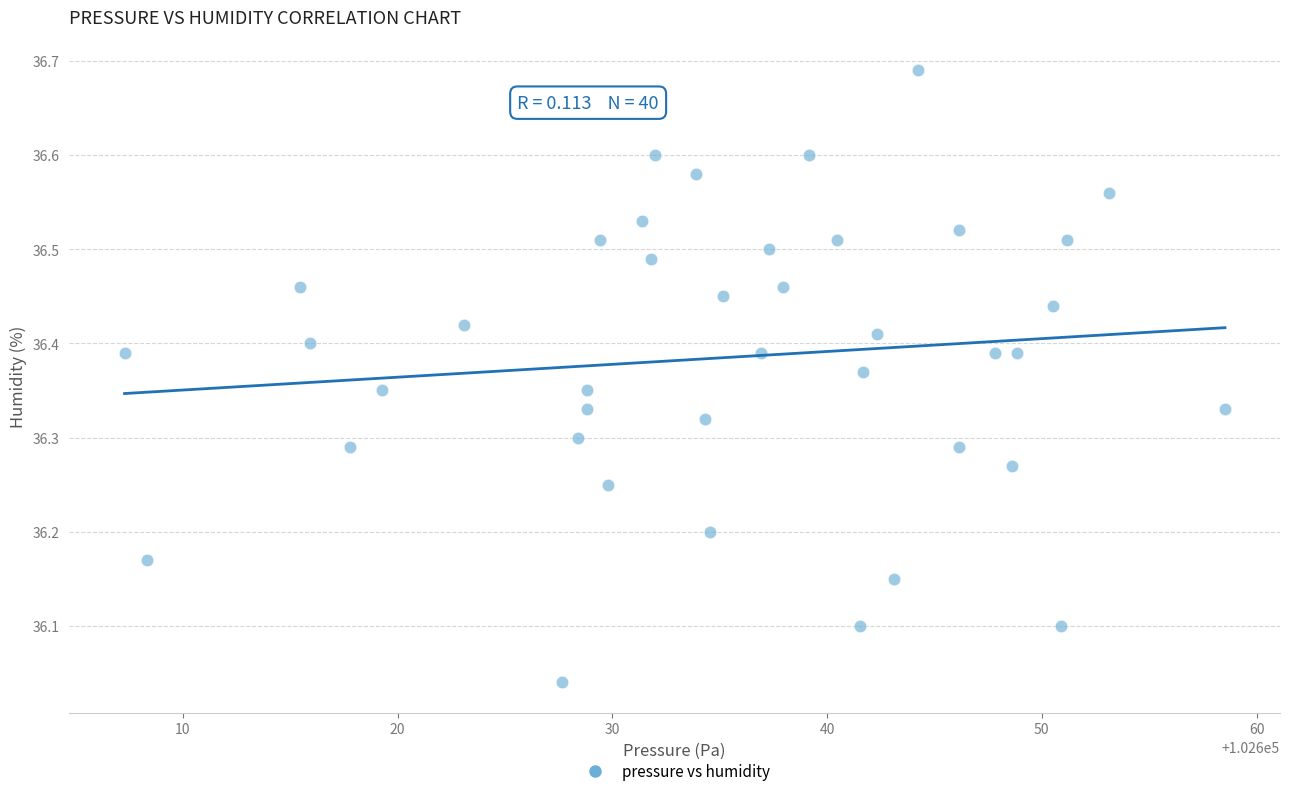

What is the range of X values (max minus min)?

51.2